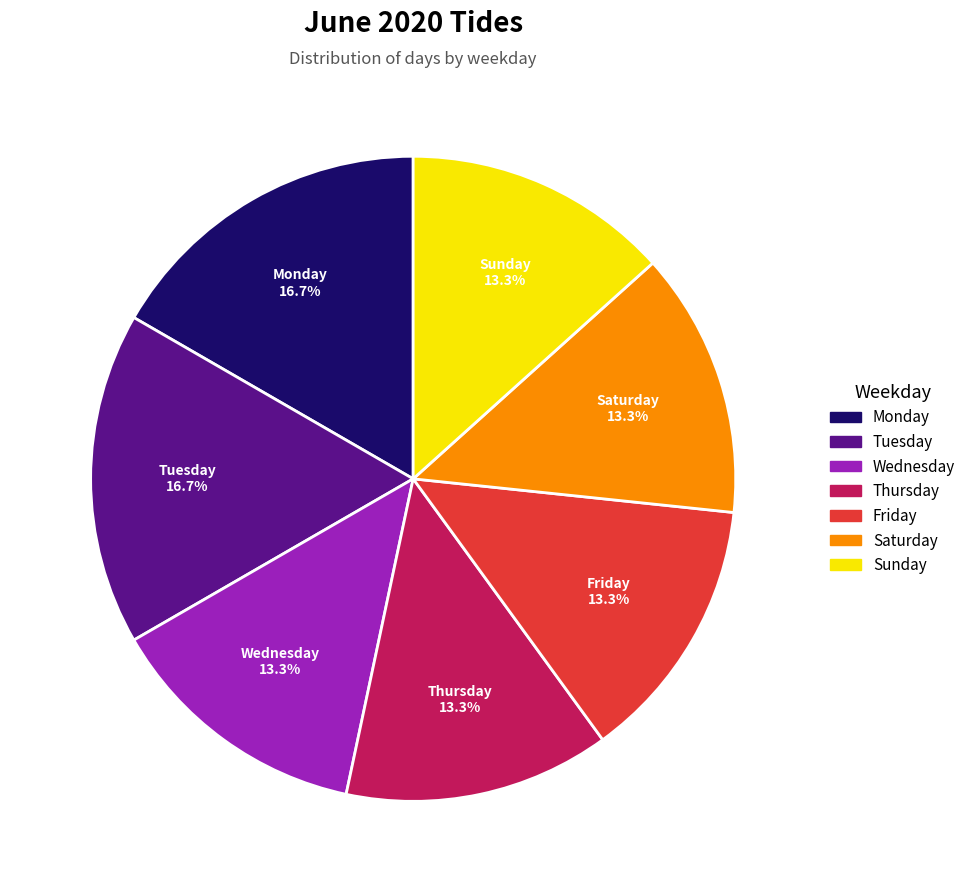

What portion of the pie excludes Wednesday?

86.7%